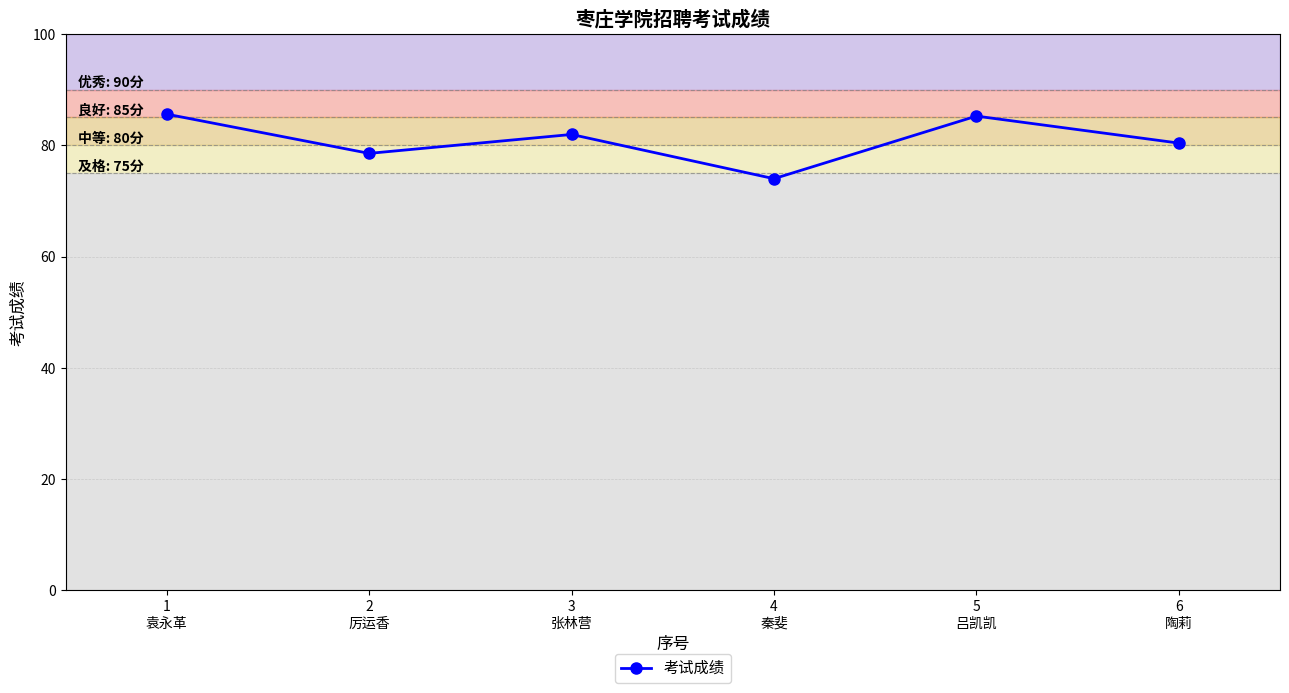

Does the chart have visible grid lines?

Yes